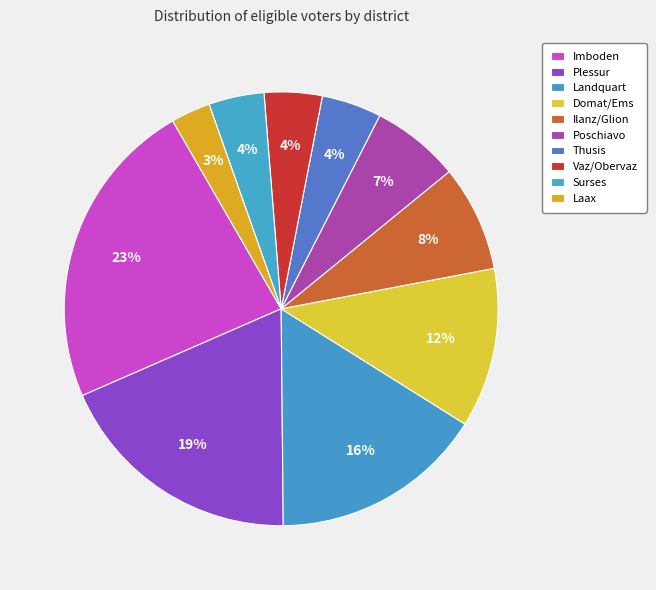

How many slices are in this pie chart?

10